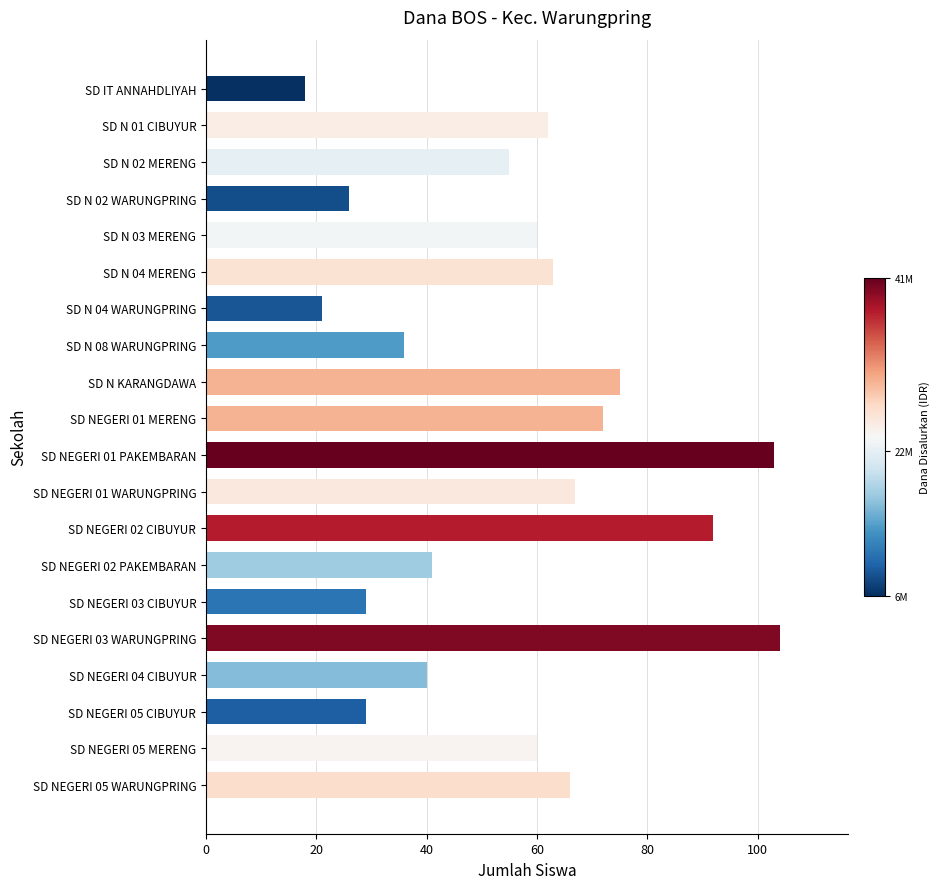

What is the approximate value at SD N 02 MERENG, to the nearest 10?

60